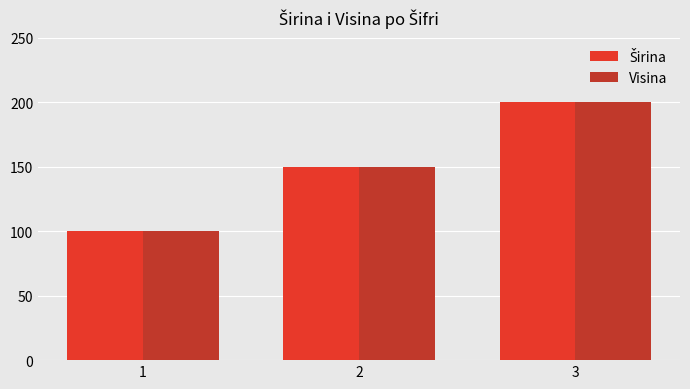

What is the total value across all series at 2?

300